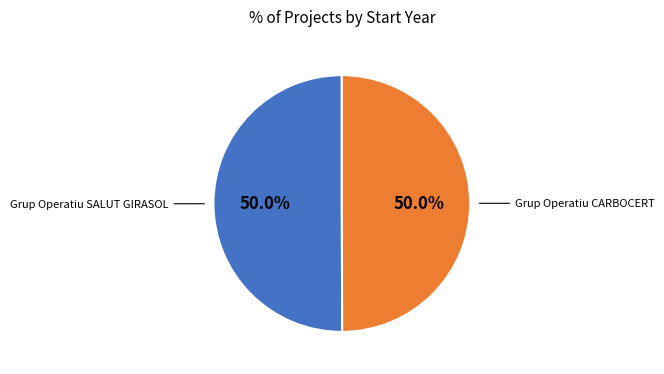

How many slices are in this pie chart?

2